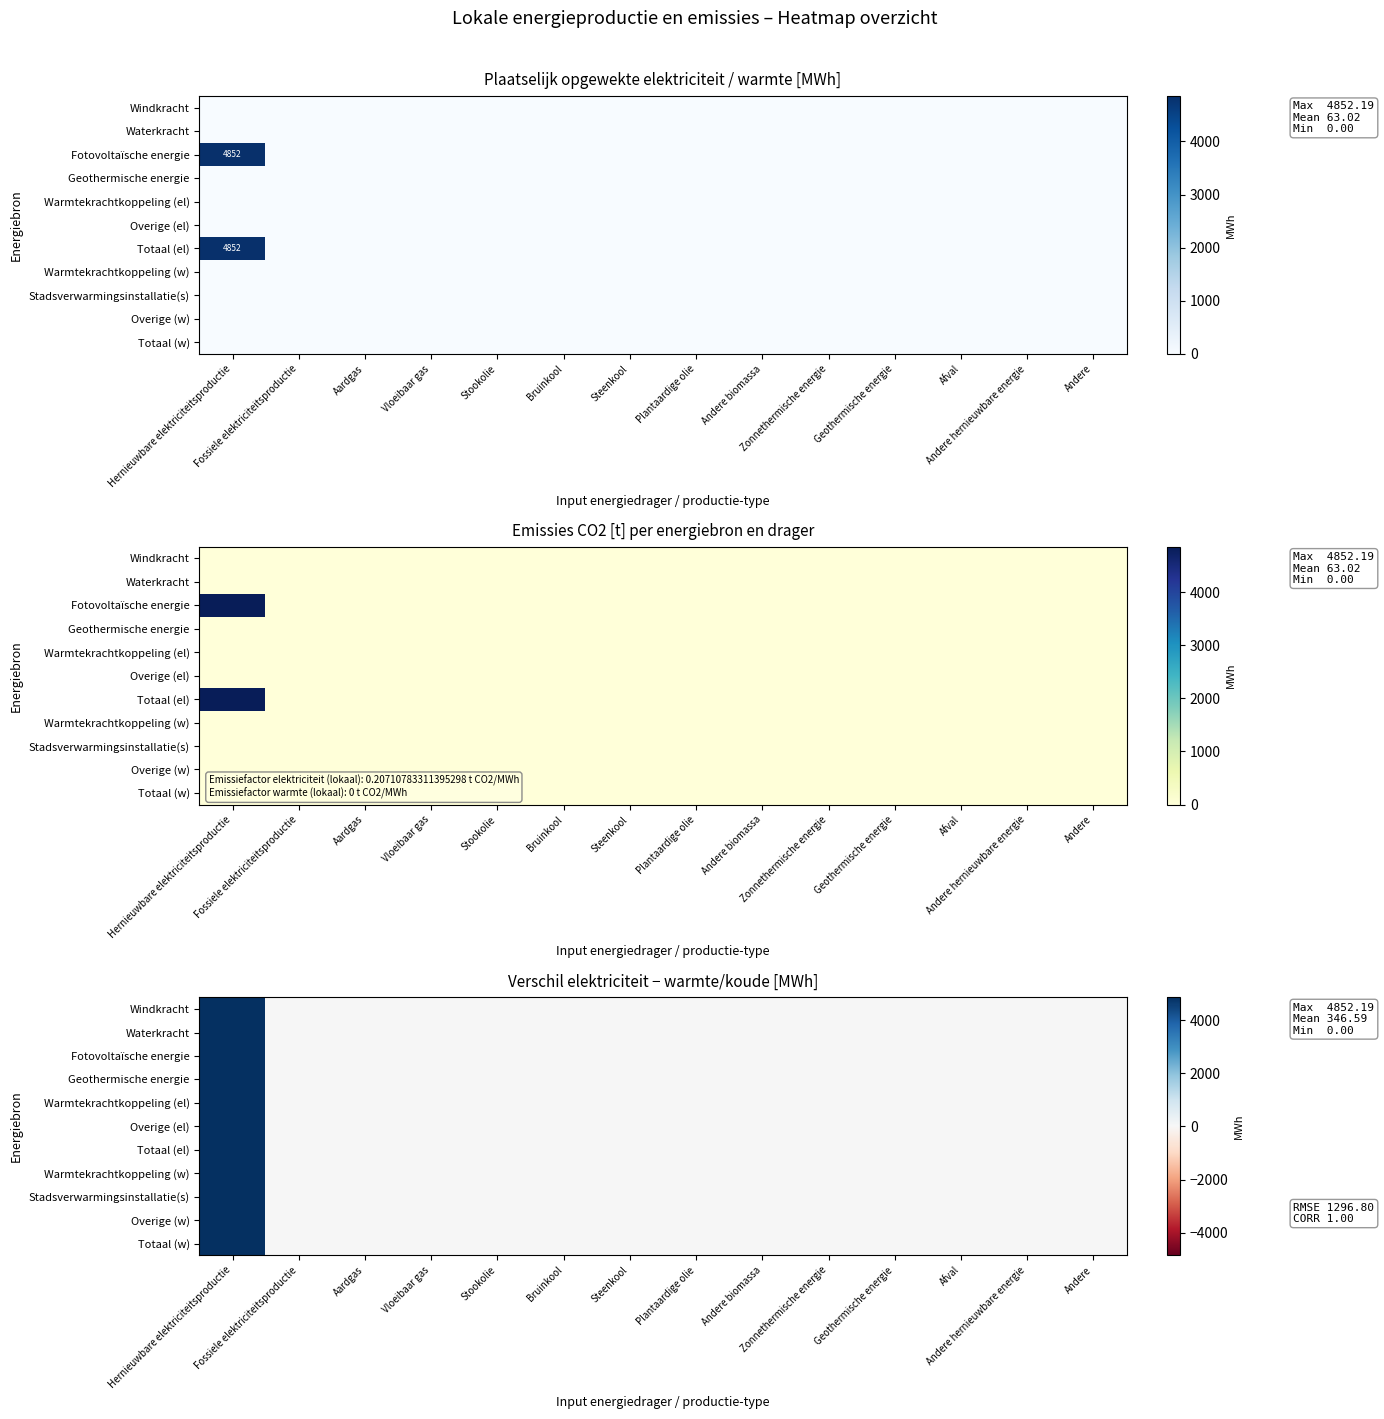

Which category has the highest value across all series?

Hernieuwbare elektriciteitsproductie